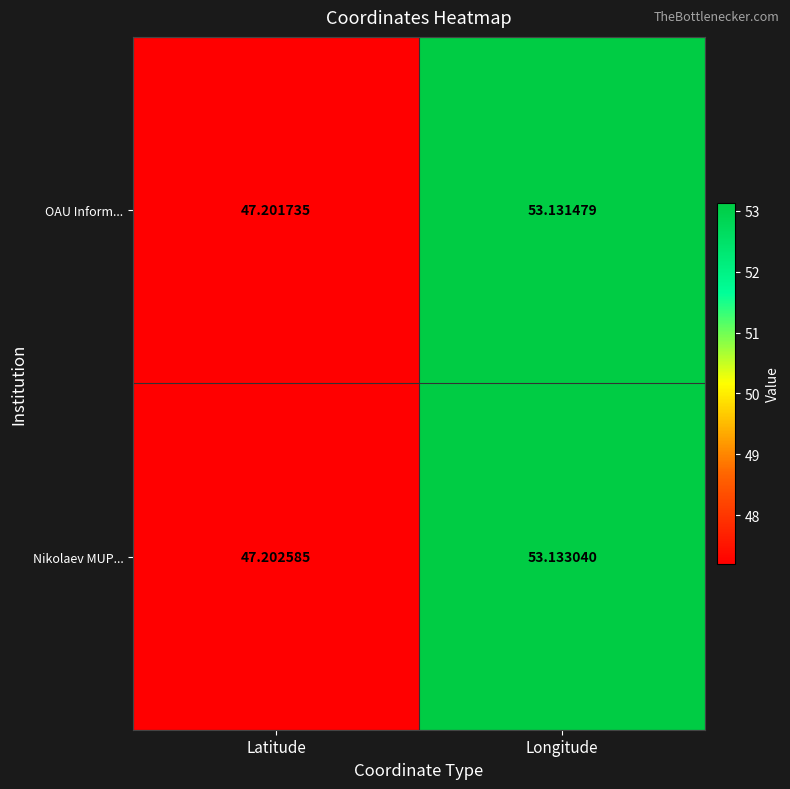

At which category is the sum across all series the highest?

Longitude